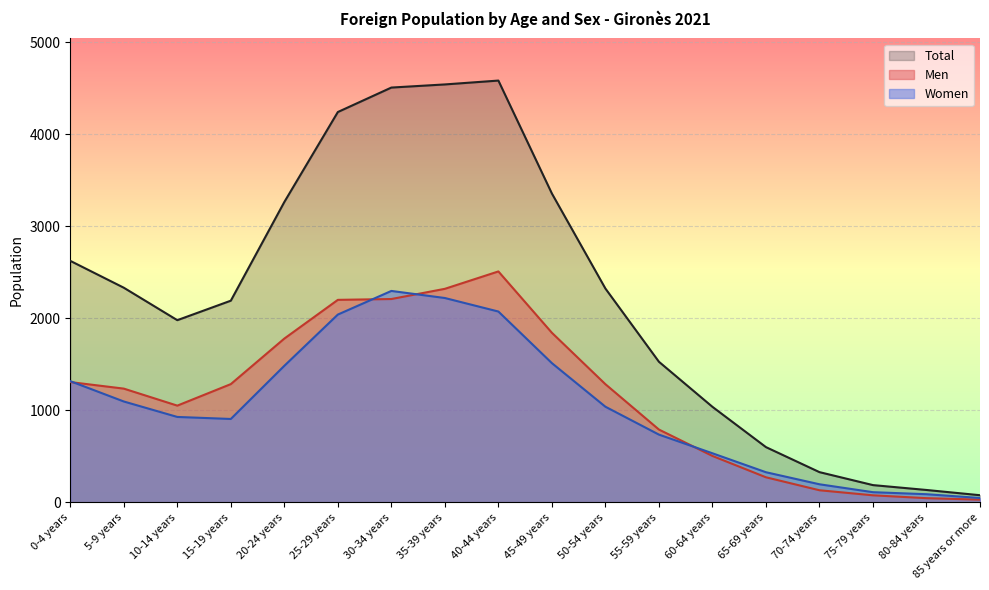

The Total series shows 1068 at 15-19 years. True or false?

False